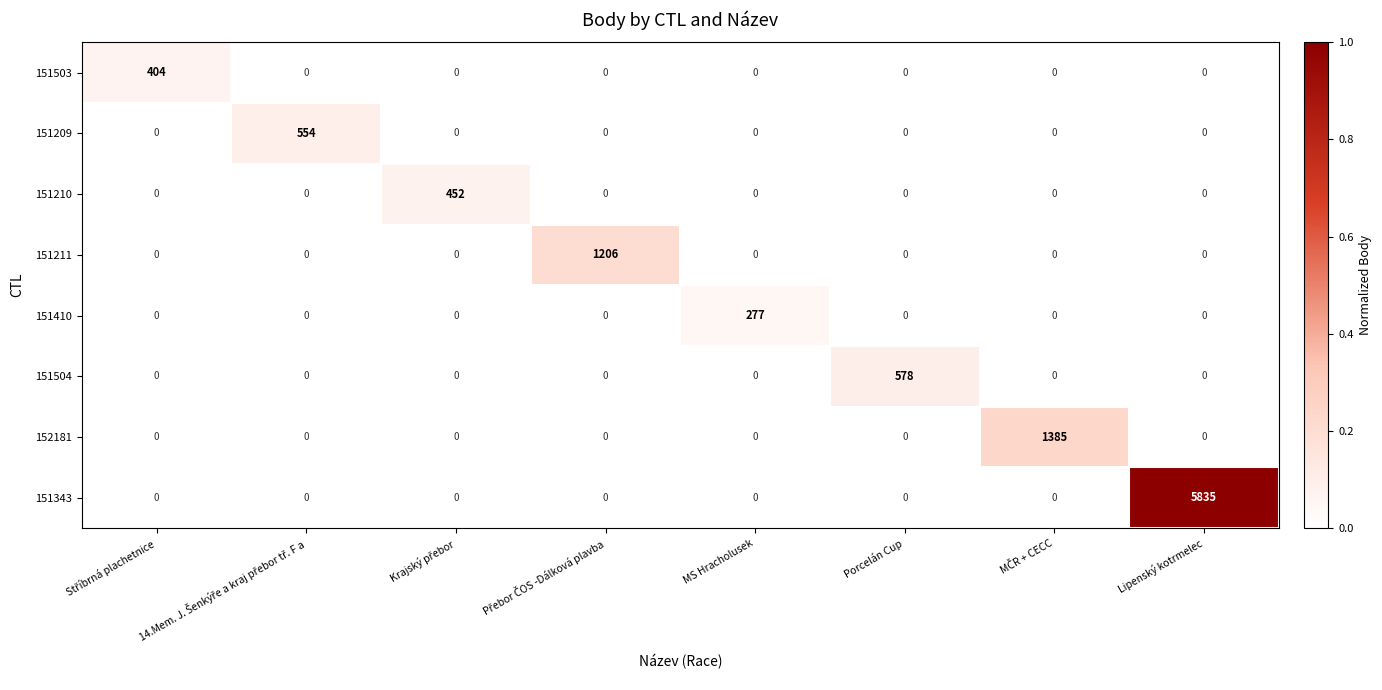

Rank the series by their maximum value, from lowest to highest.

151410, 151503, 151210, 151209, 151504, 151211, 152181, 151343